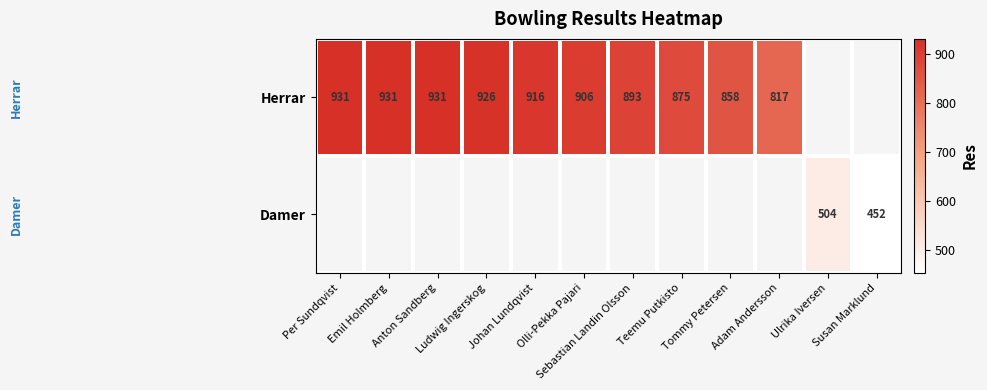

Where is Herrar nearest to the value 874?

Teemu Putkisto